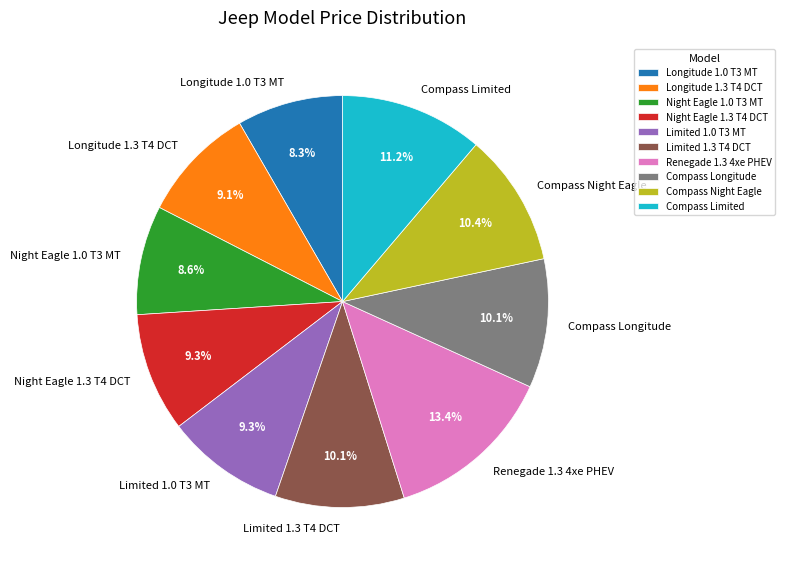

True or false: Limited 1.3 T4 DCT accounts for 1% of the total.

False